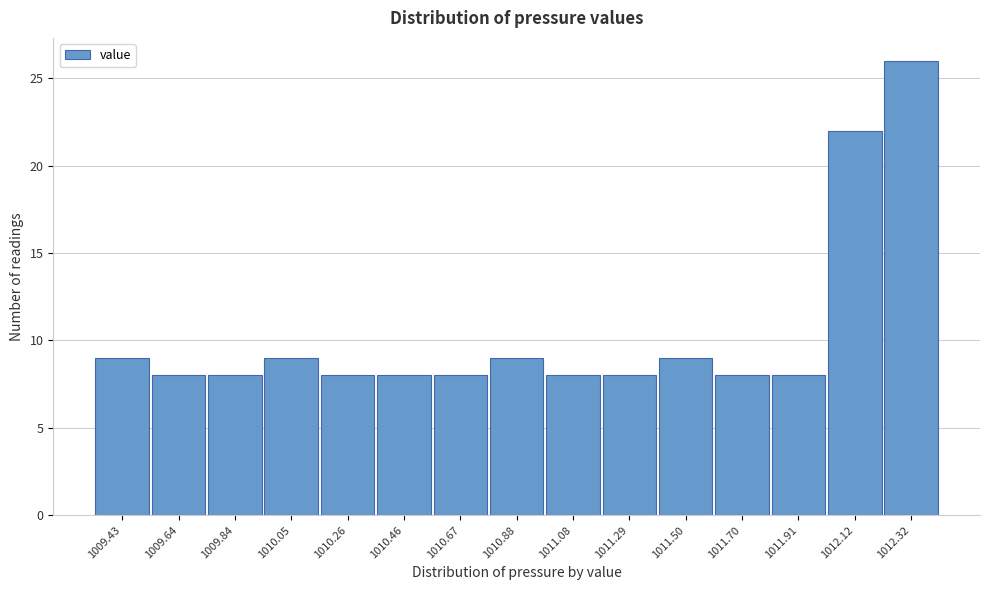

Reading left to right, extract all data points from this chart.

1009.43=9	1009.64=8	1009.84=8	1010.05=9	1010.26=8	1010.46=8	1010.67=8	1010.88=9	1011.08=8	1011.29=8	1011.50=9	1011.70=8	1011.91=8	1012.12=22	1012.32=26